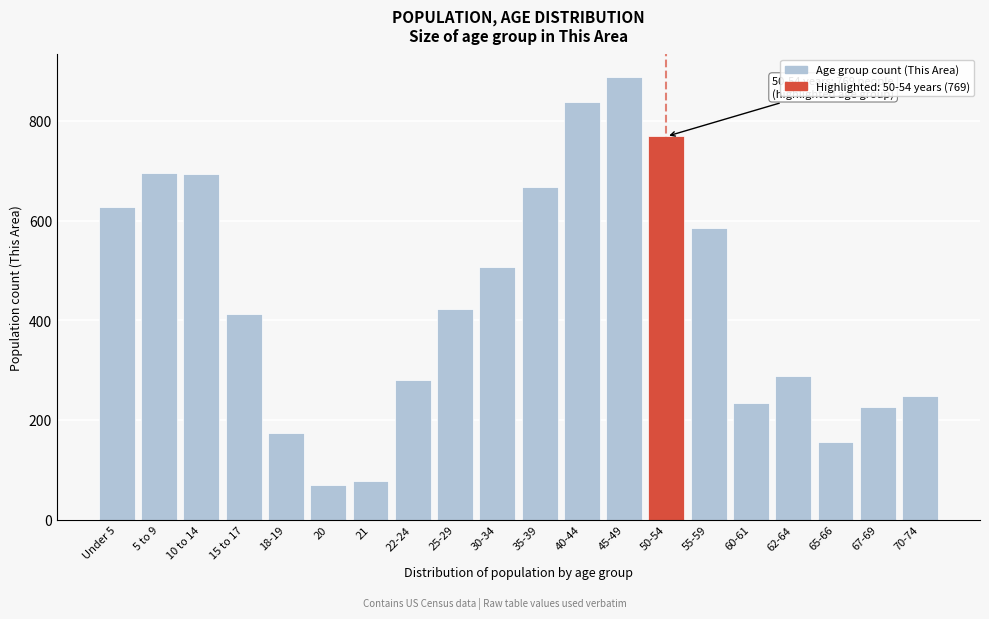

Approximately how many times larger is the value at 5 to 9 compared to 20?

10.1